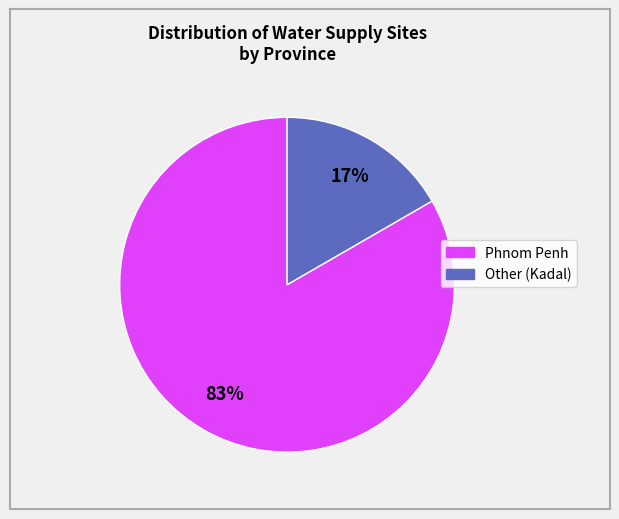

To the nearest percent, what is the average slice percentage?

50%